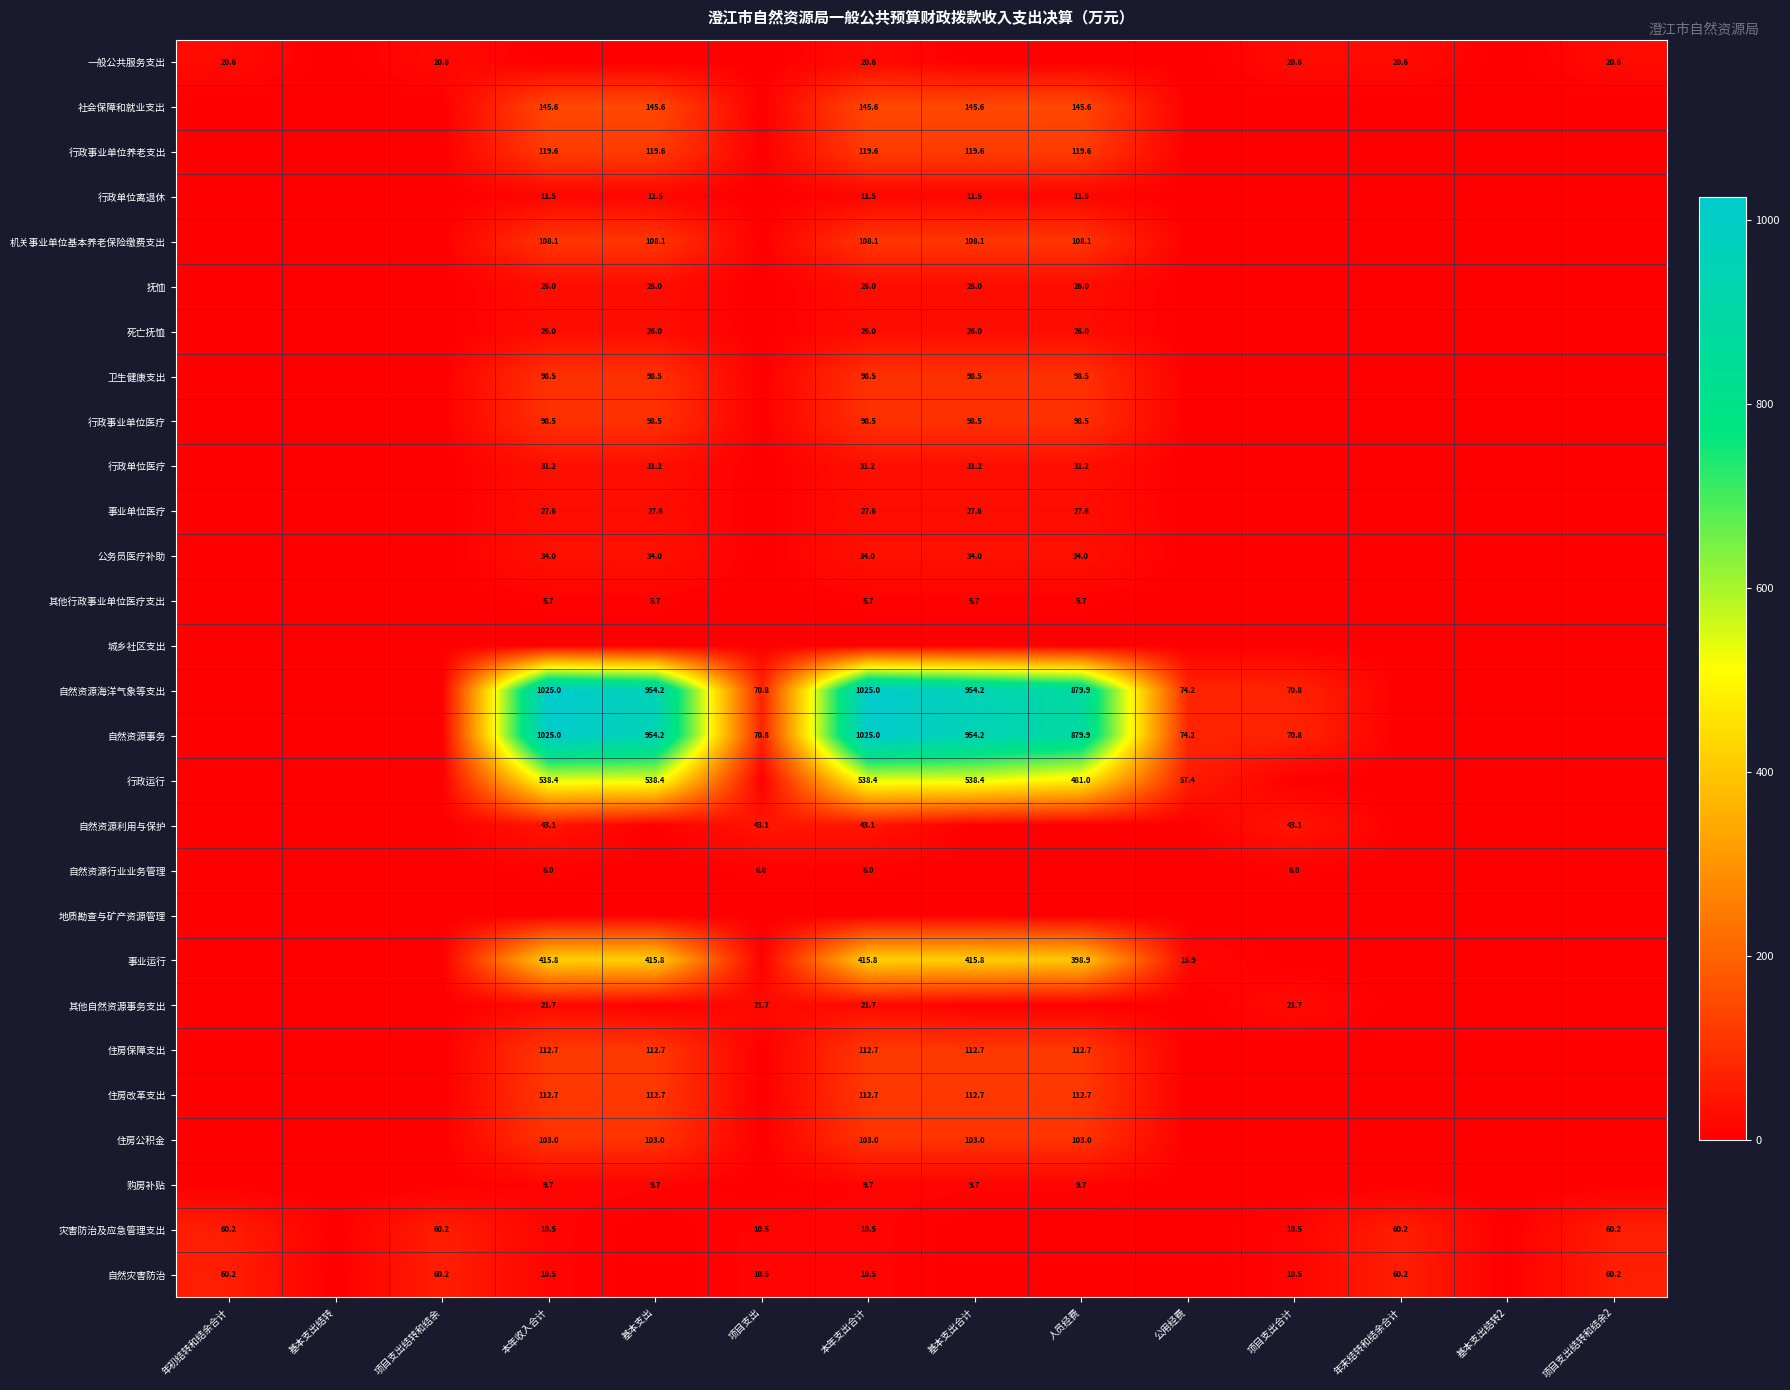

Is it true that 自然资源事务 equals 1309.1 at 人员经费?

False